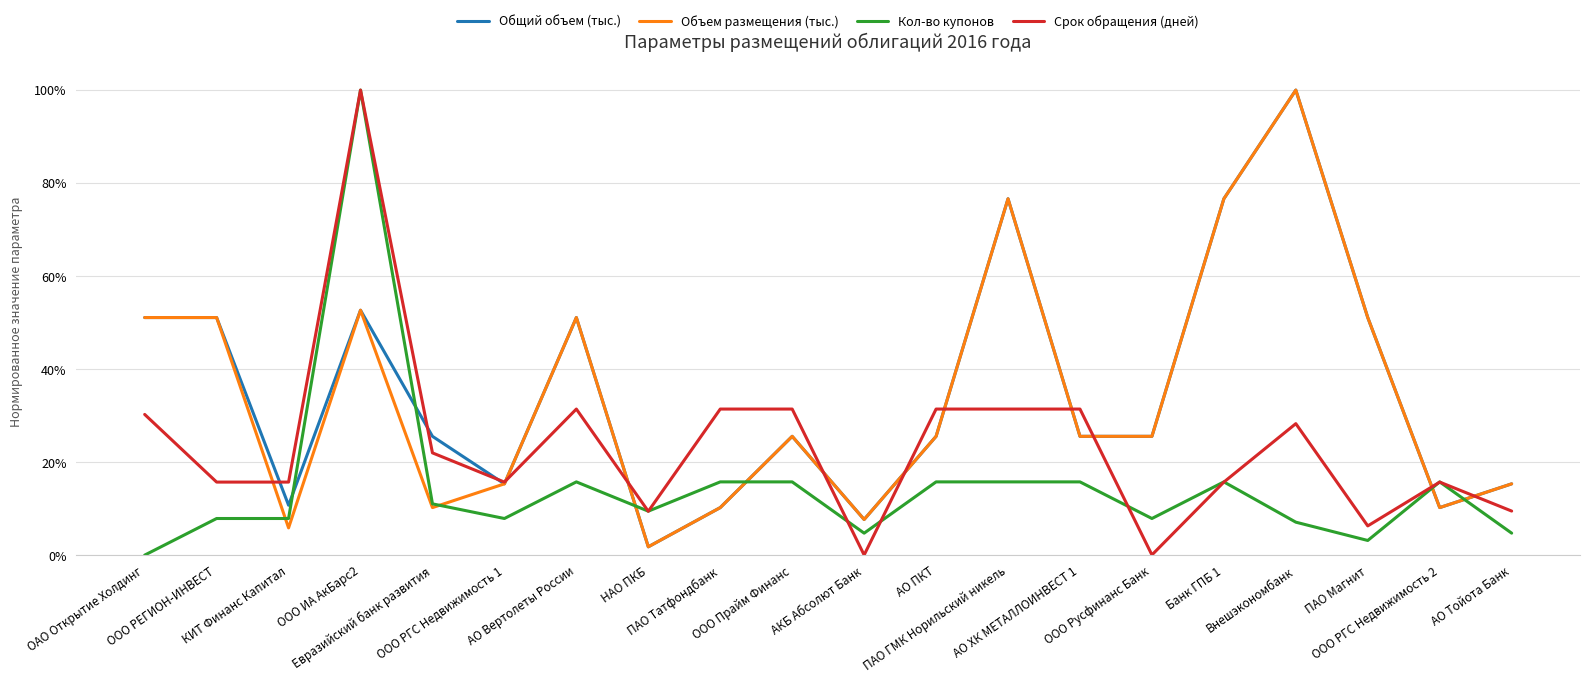

What are all the series names shown in the legend?

Общий объем (тыс.), Объем размещения (тыс.), Кол-во купонов, Срок обращения (дней)